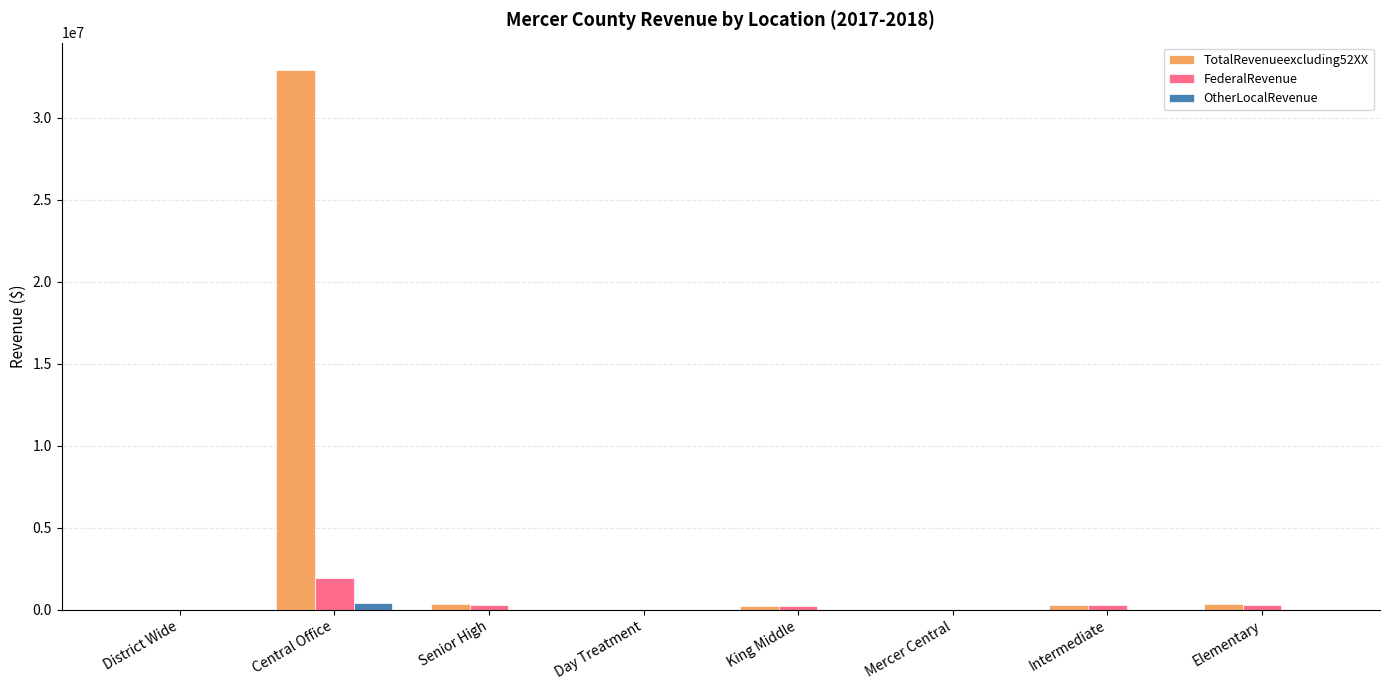

Which series has the largest range (max minus min)?

TotalRevenueexcluding52XX